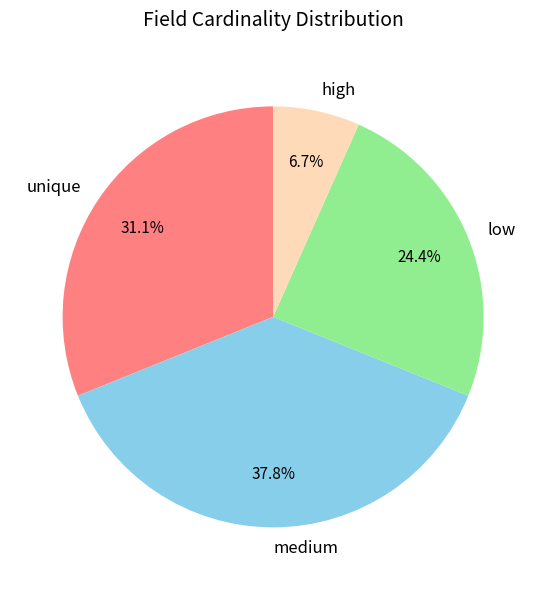

Approximately how many times larger is the value at high compared to low?

0.3